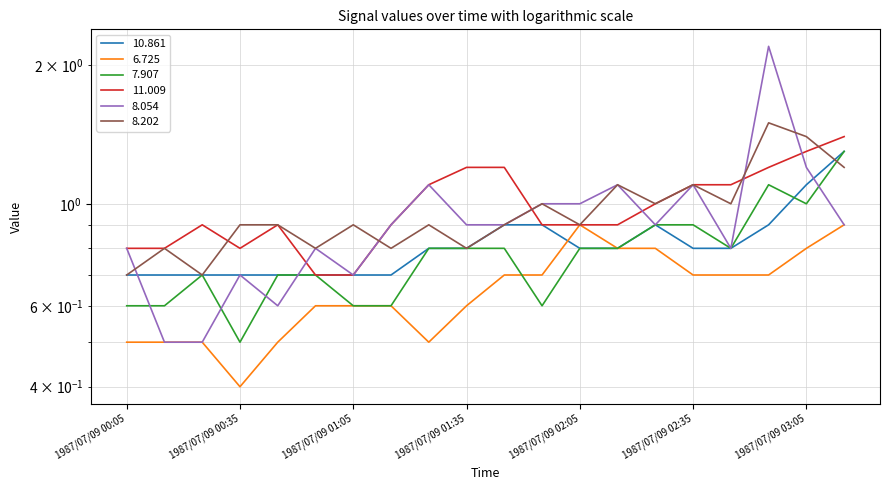

What is the average value of the 8.202 series?

1.0